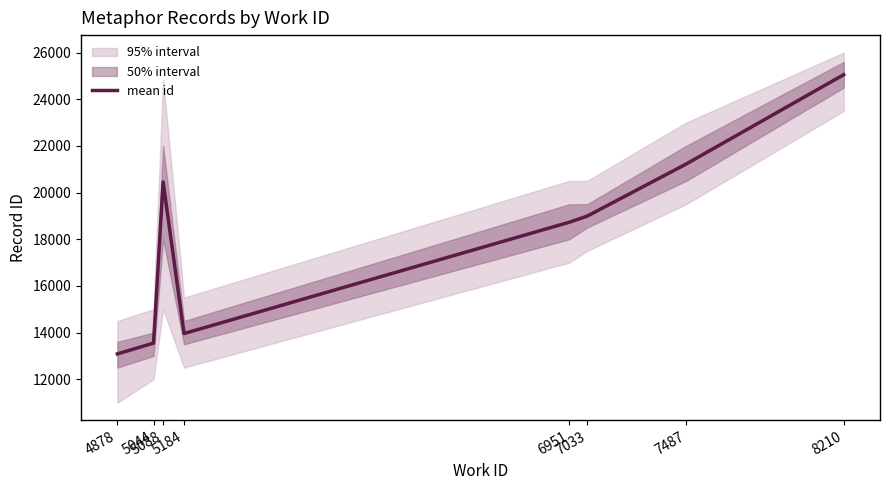

What is the value of the 2nd point from the left?

13549